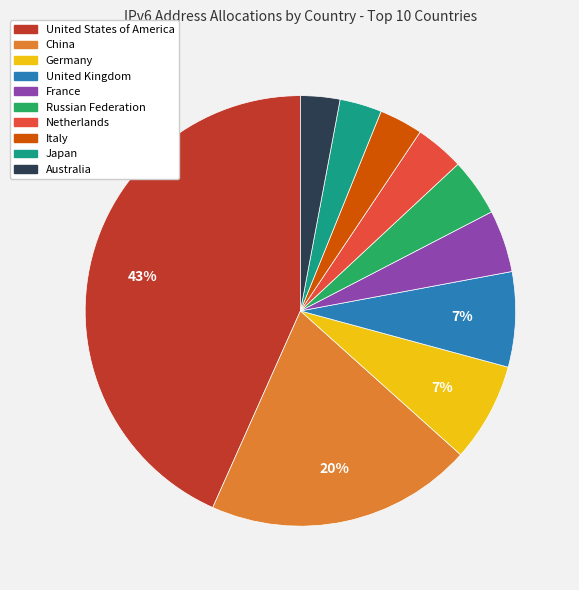

Which category has the biggest portion of the pie?

United States of America